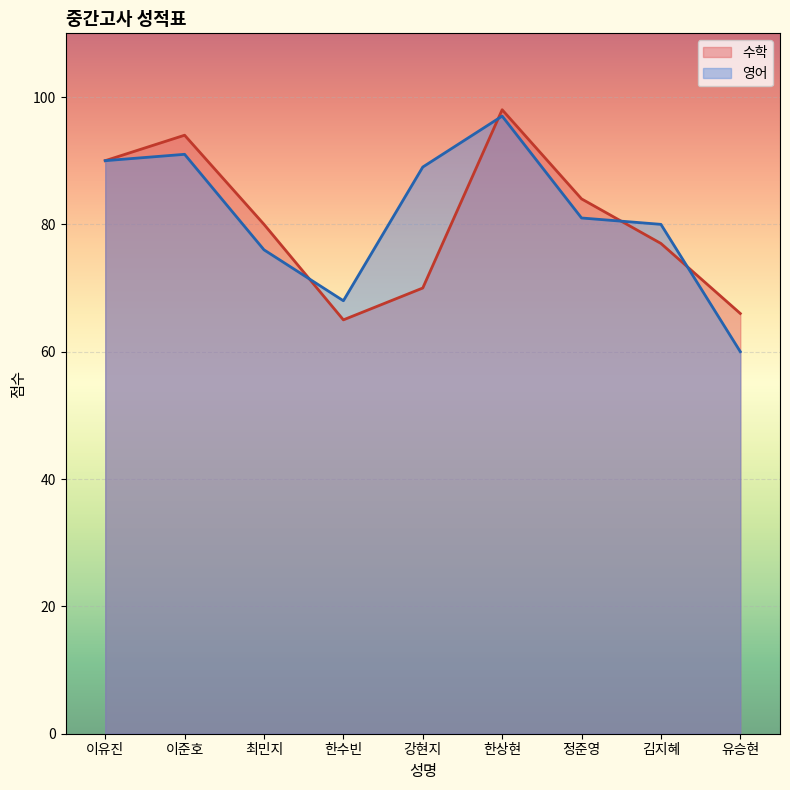

At 유승현, list the series in order from largest to smallest.

수학, 영어